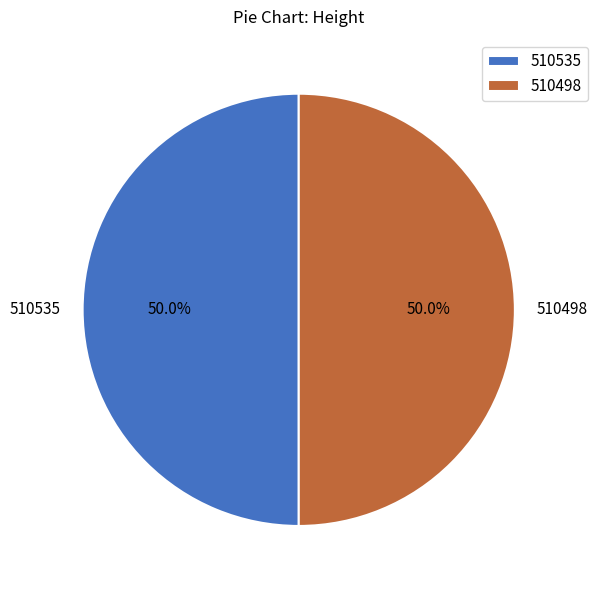

What is the total percentage of 510535 and 510498?

100.0%